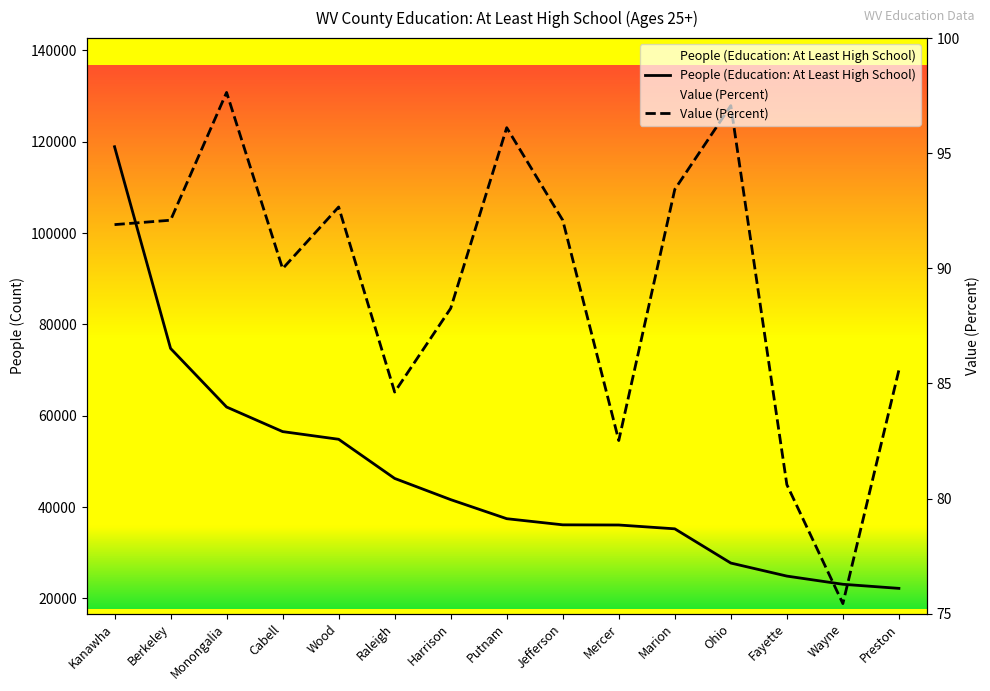

Count the number of data series in this chart.

2